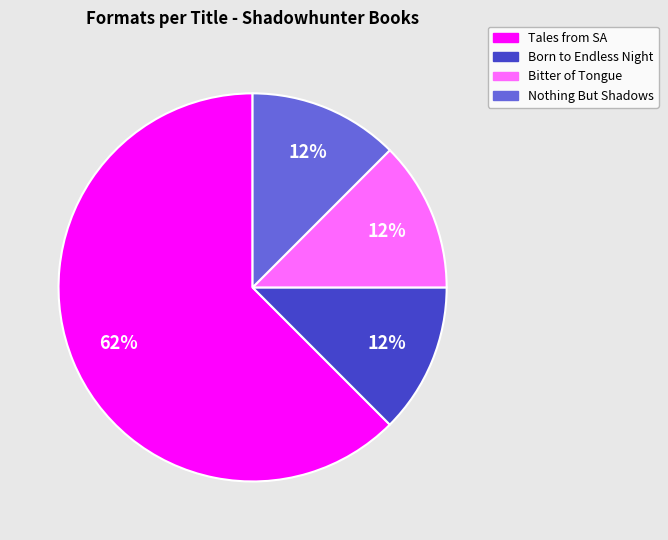

Does any single category account for the majority?

Yes